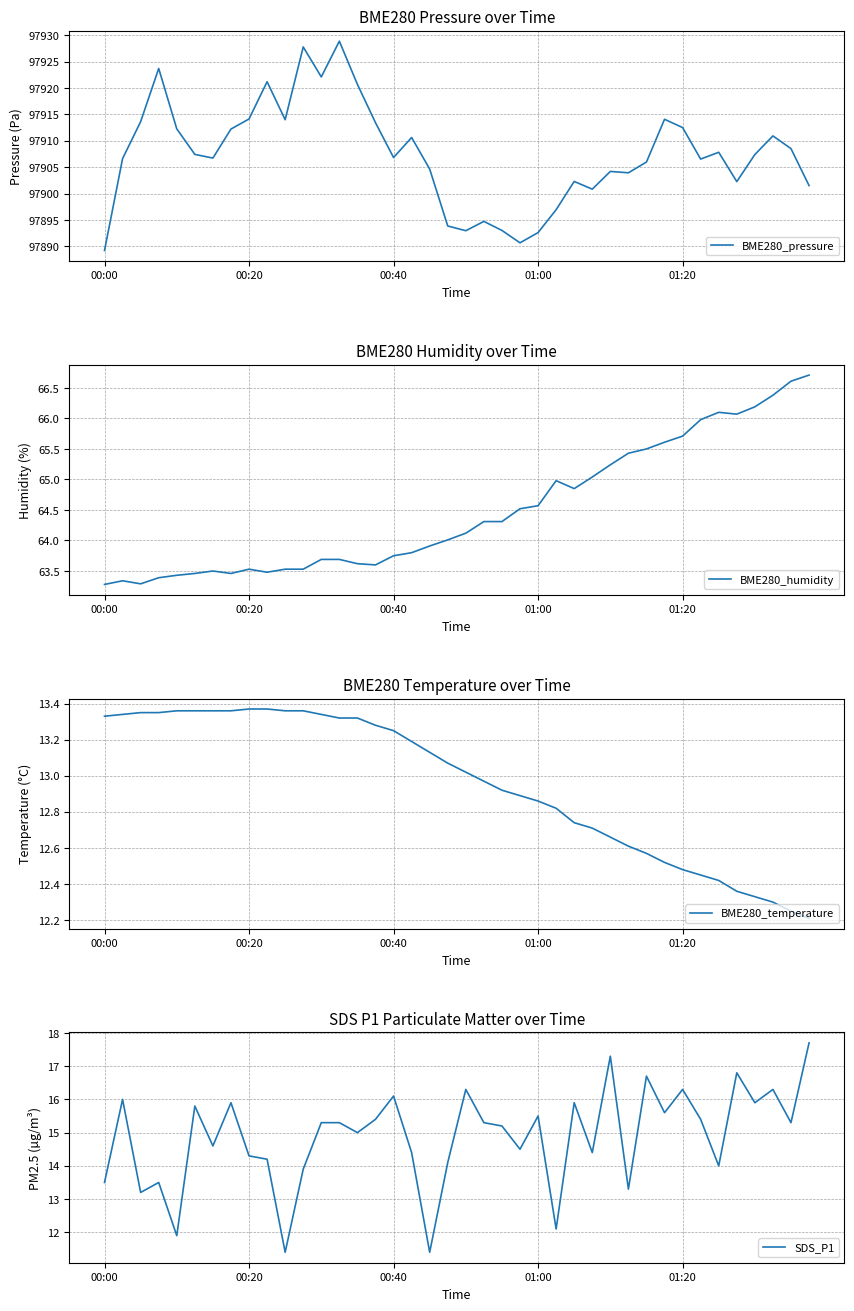

At how many categories does at least one series exceed 60786?

40